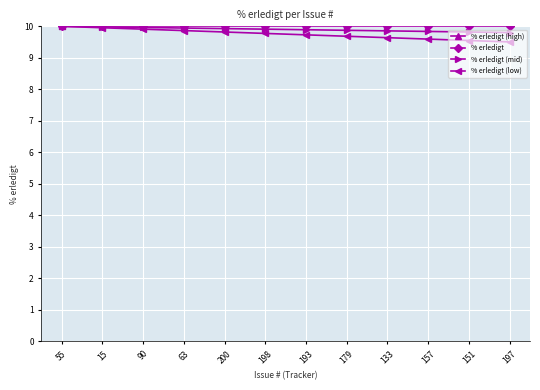

The % erledigt (low) series shows 6.6 at 179. True or false?

False